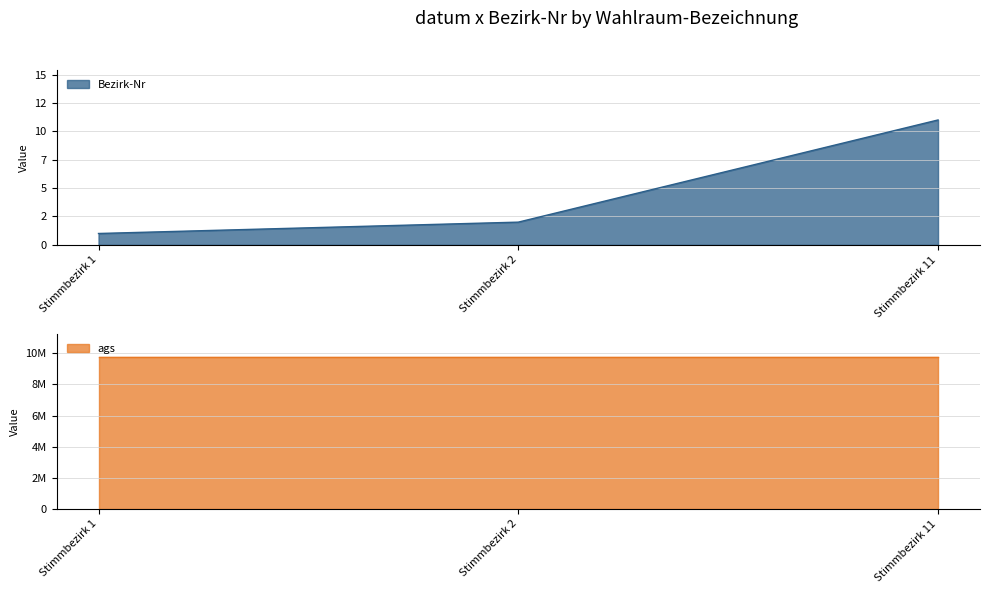

List the labels in order of value, largest first.

Stimmbezirk 11, Stimmbezirk 2, Stimmbezirk 1